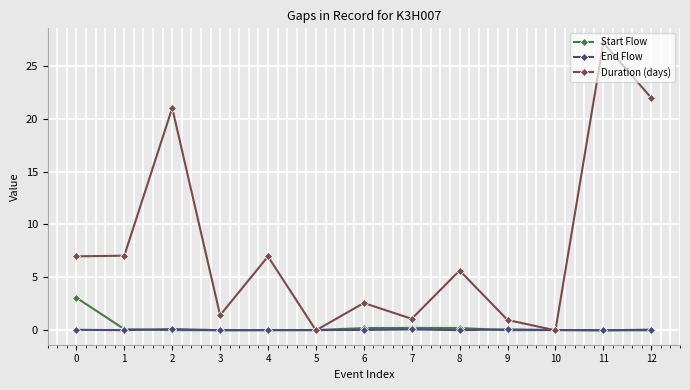

Rank the series by their maximum value, from highest to lowest.

Duration (days), Start Flow, End Flow